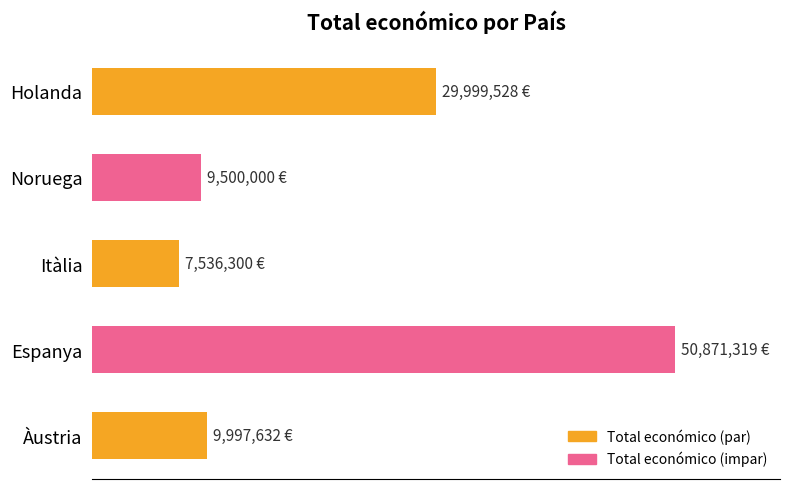

Does the chart contain any negative values?

No